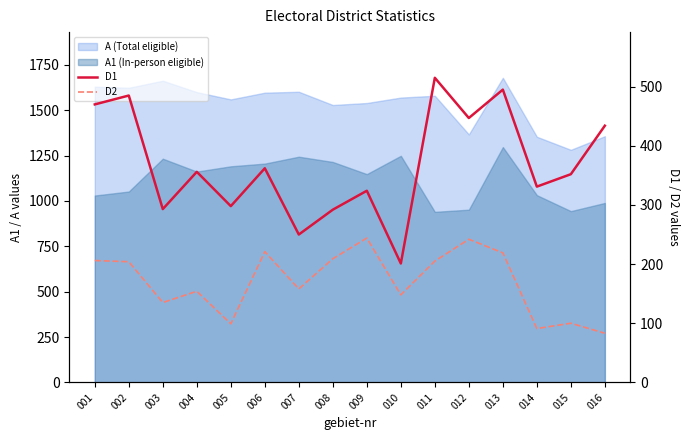

Which series has the widest spread of values?

D1